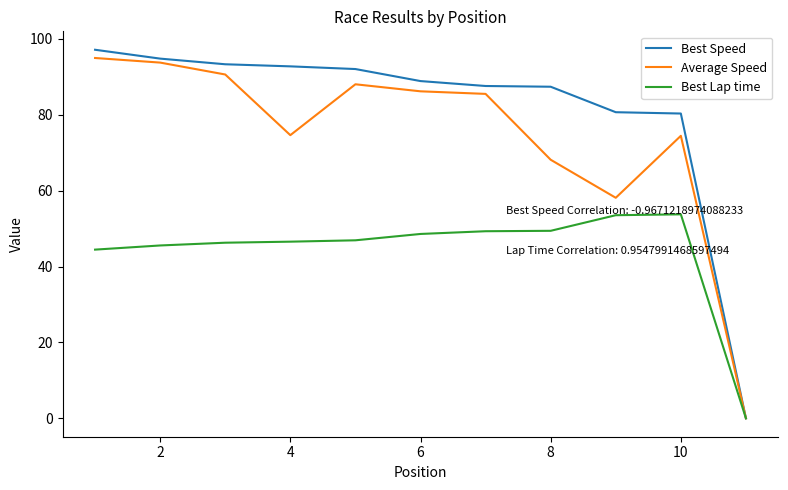

List the series in order of their overall mean, lowest first.

Best Lap time, Average Speed, Best Speed